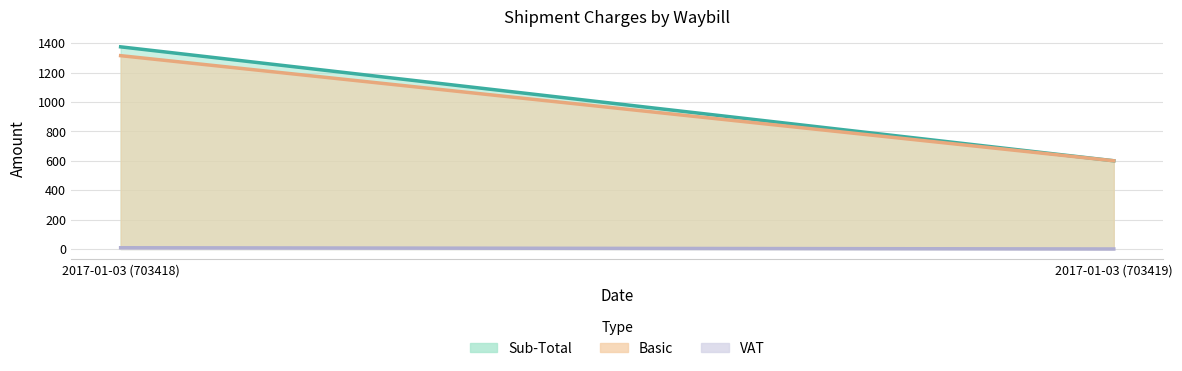

What is the minimum value for Sub-Total?

600.0